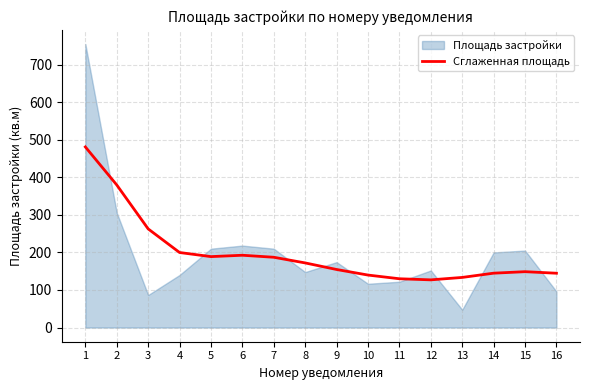

Is it true that the value at 15 is 148.7?

True